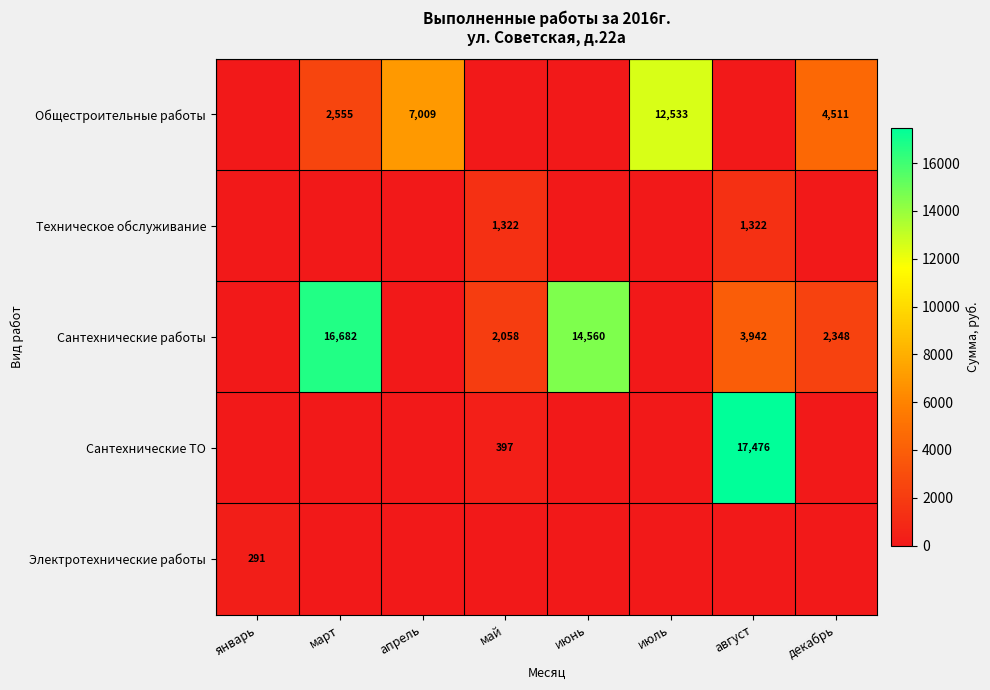

The Техническое обслуживание series shows 2106 at август. True or false?

False